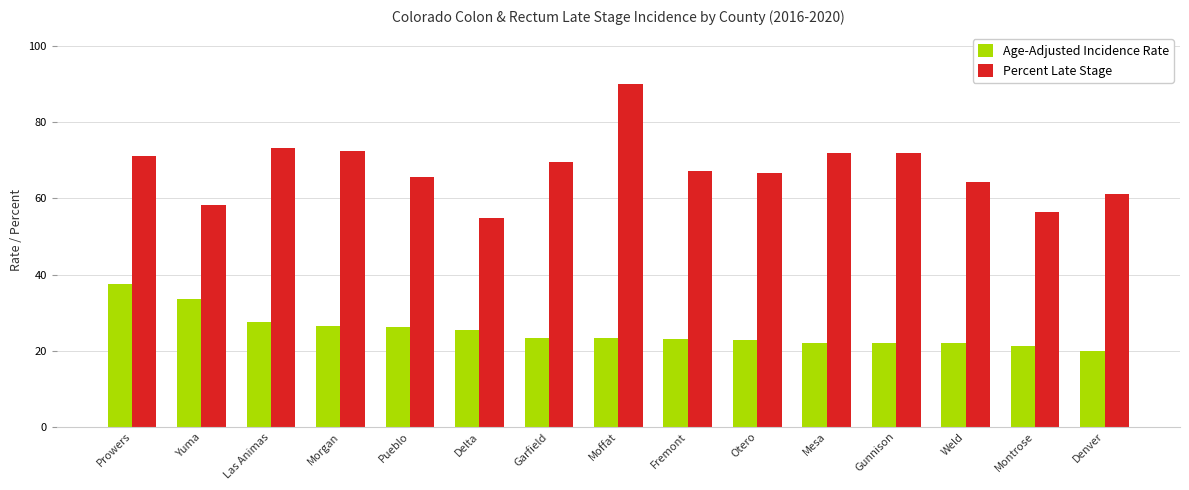

What is the minimum value shown in the chart?

19.9